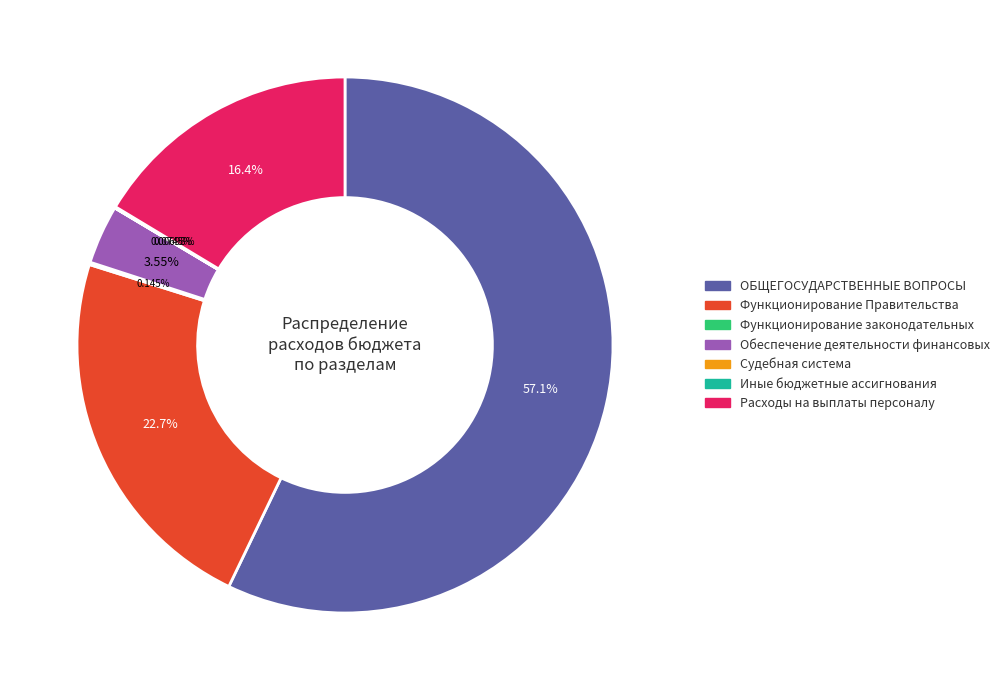

What percentage is the ОБЩЕГОСУДАРСТВЕННЫЕ ВОПРОСЫ slice, to the nearest percent?

57%